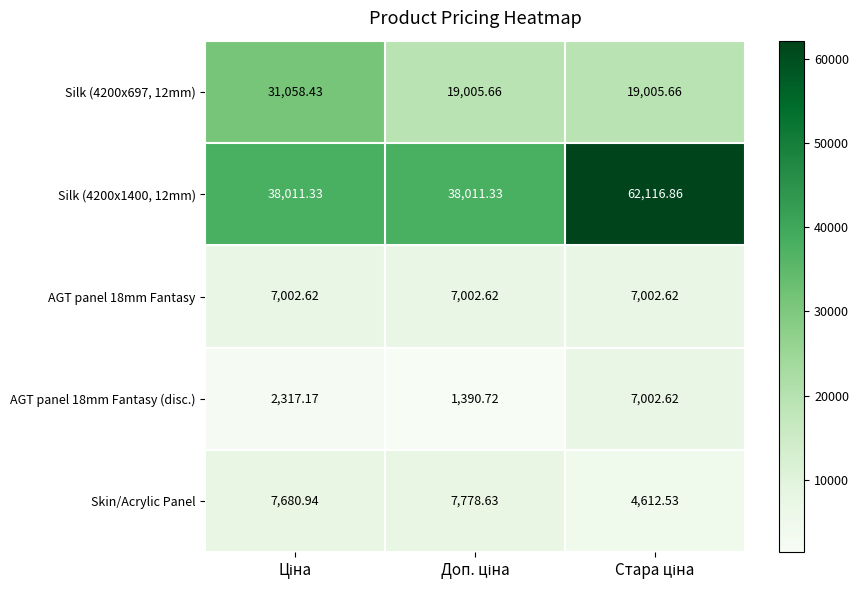

Rank the series by their maximum value, from highest to lowest.

Silk (4200x1400, 12mm), Silk (4200x697, 12mm), Skin/Acrylic Panel, AGT panel 18mm Fantasy, AGT panel 18mm Fantasy (disc.)